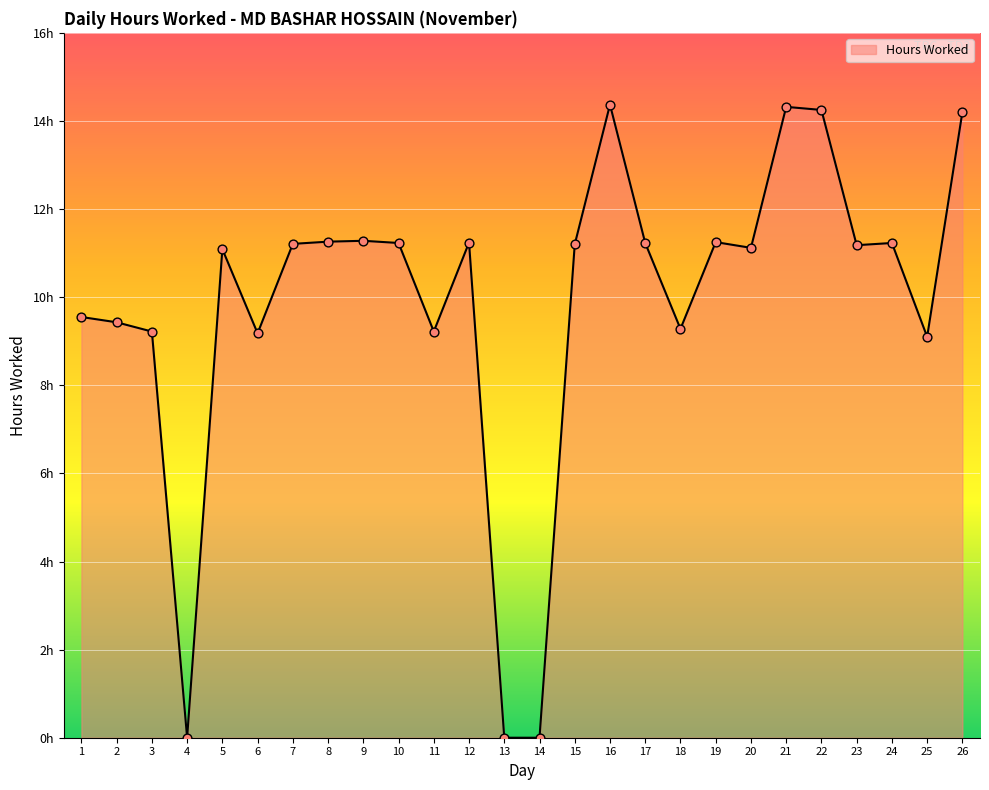

Between 22 and 8, which is larger?

22